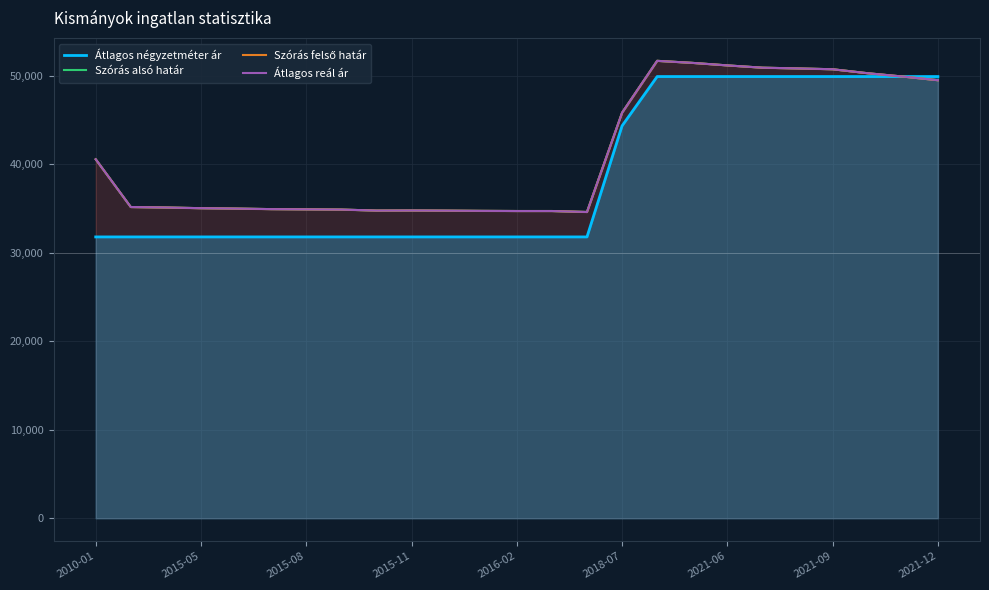

The value of Átlagos négyzetméter ár at 19 is 49900. True or false?

True